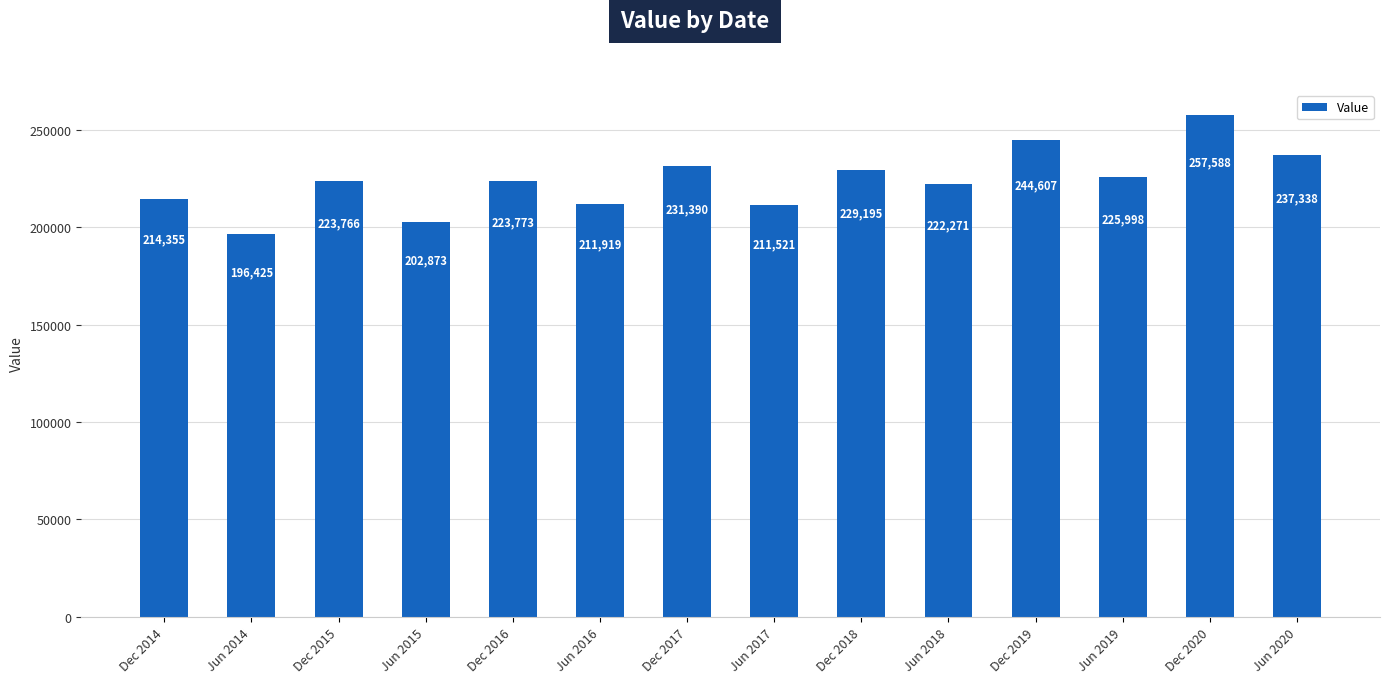

What position from the left is Jun 2016?

6